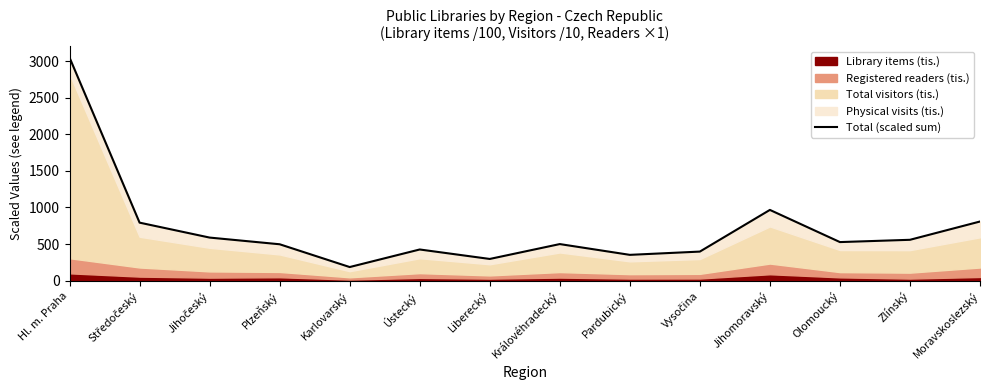

List the labels in order of value, smallest first.

Karlovarský, Liberecký, Pardubický, Vysočina, Ústecký, Plzeňský, Královéhradecký, Olomoucký, Zlínský, Jihočeský, Středočeský, Moravskoslezský, Jihomoravský, Hl. m. Praha